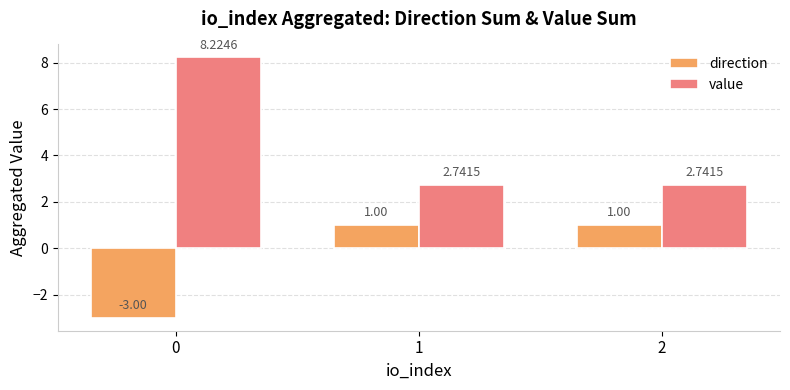

What is the value of the direction bar at the 1st from the left?

-3.0